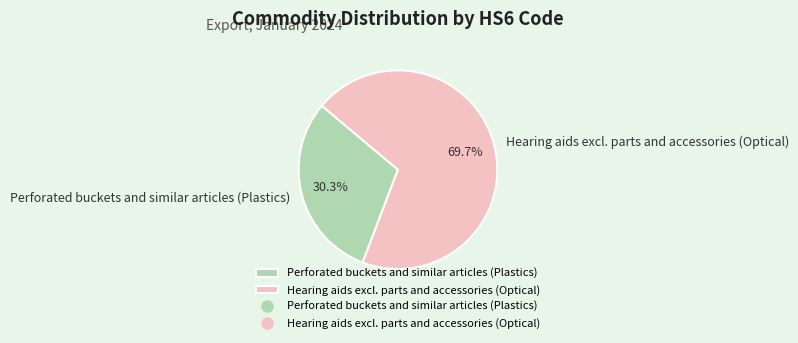

To the nearest percent, what is the average slice percentage?

50%